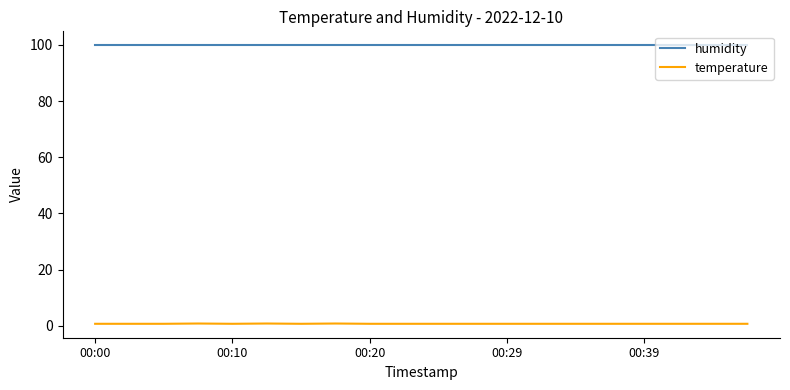

What is the maximum value for humidity?

99.9